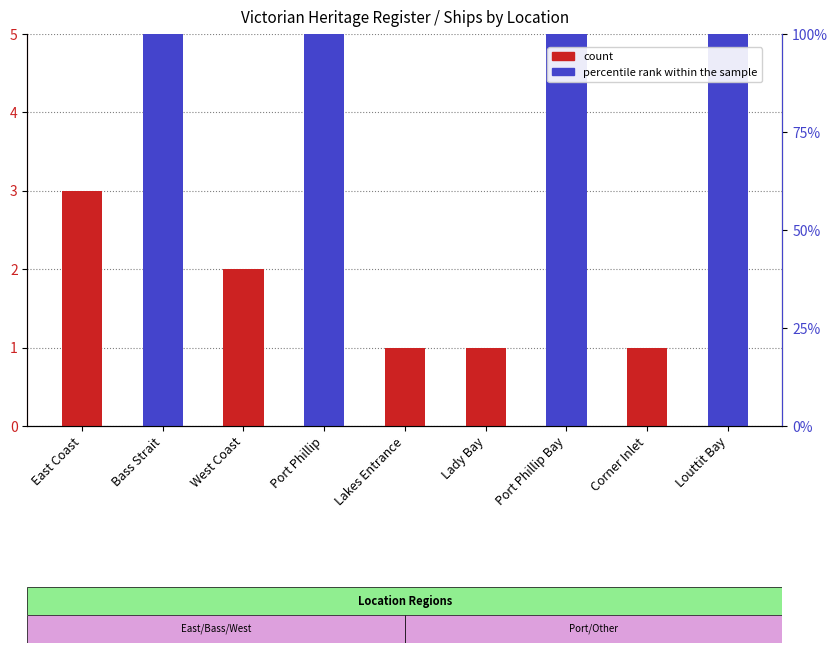

Is the value of count at West Coast greater than the value of percentile rank within the sample at Corner Inlet?

Yes